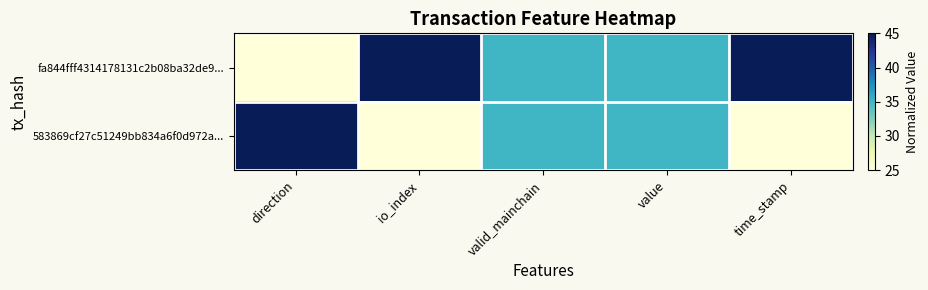

Reading left to right, list all the values displayed in this chart.

fa844fff4314178131c2b08ba32de9...: direction=25	io_index=45	valid_mainchain=35	value=35	time_stamp=45
583869cf27c51249bb834a6f0d972a...: direction=45	io_index=25	valid_mainchain=35	value=35	time_stamp=25